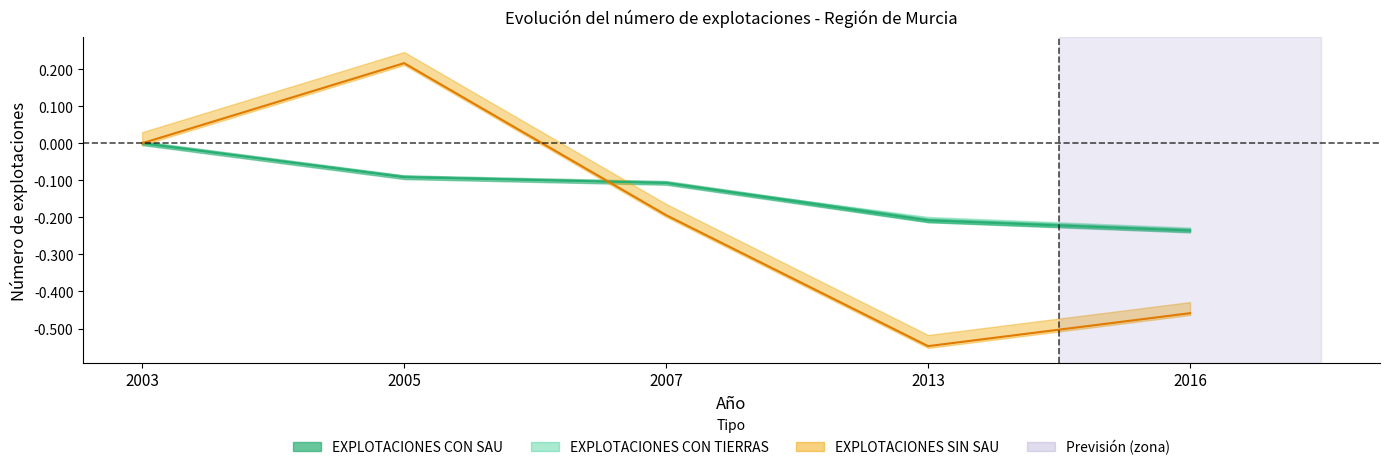

How many positive values does the EXPLOTACIONES SIN SAU series have?

1